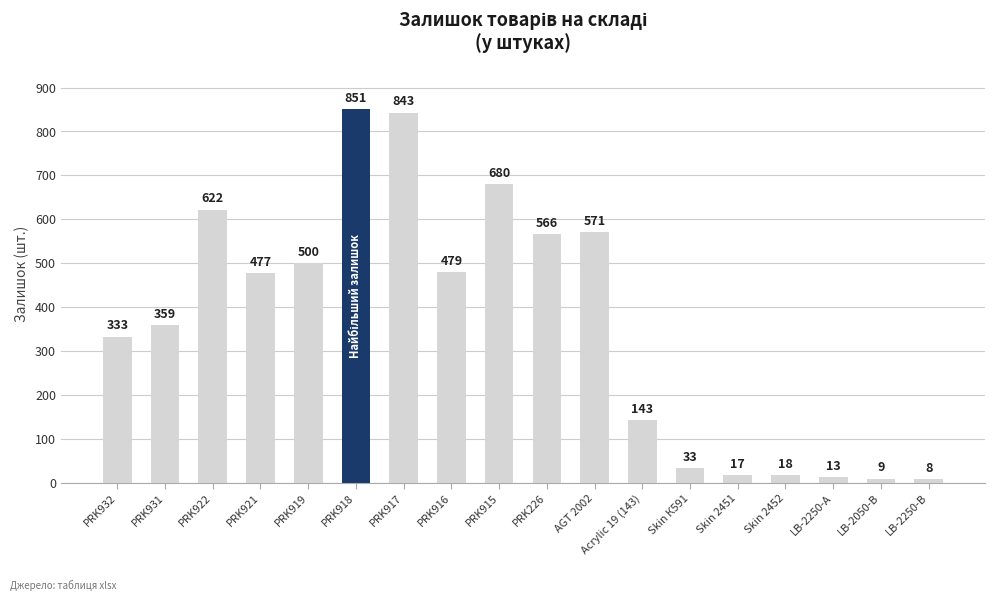

What is the change in value from PRK922 to PRK915?

+58